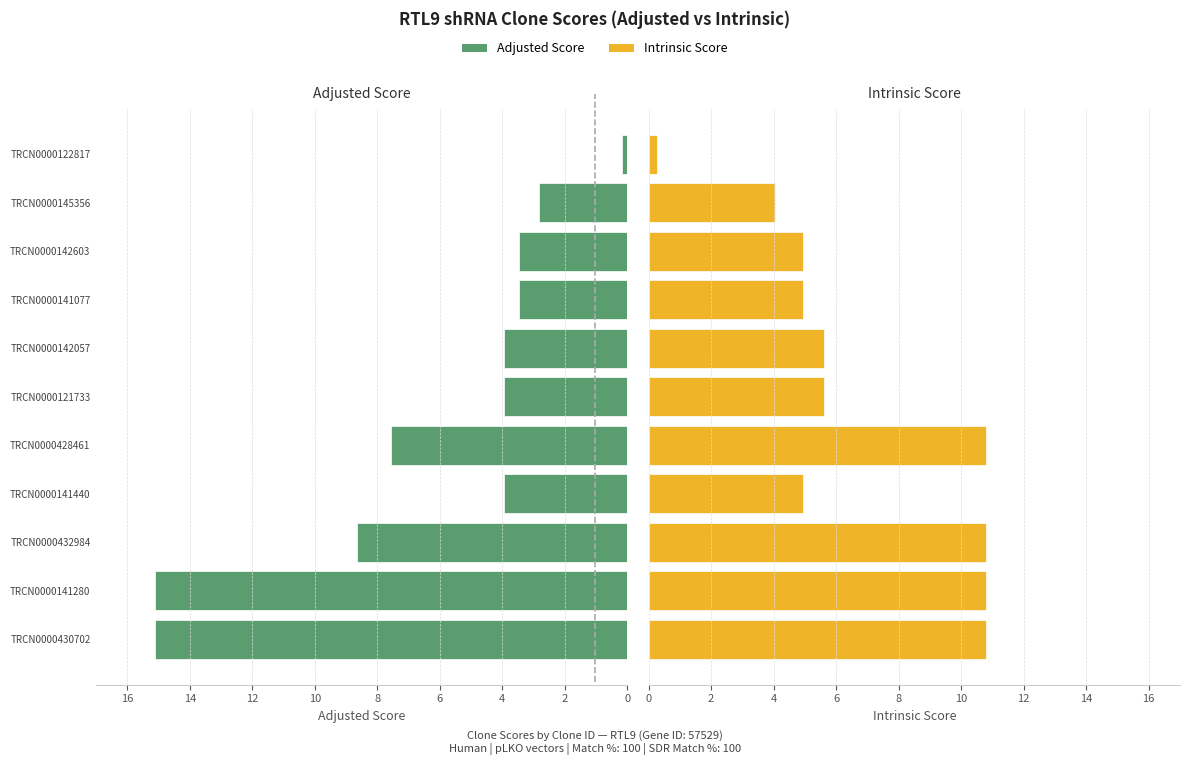

What is the maximum value for Adjusted Score?

15.1